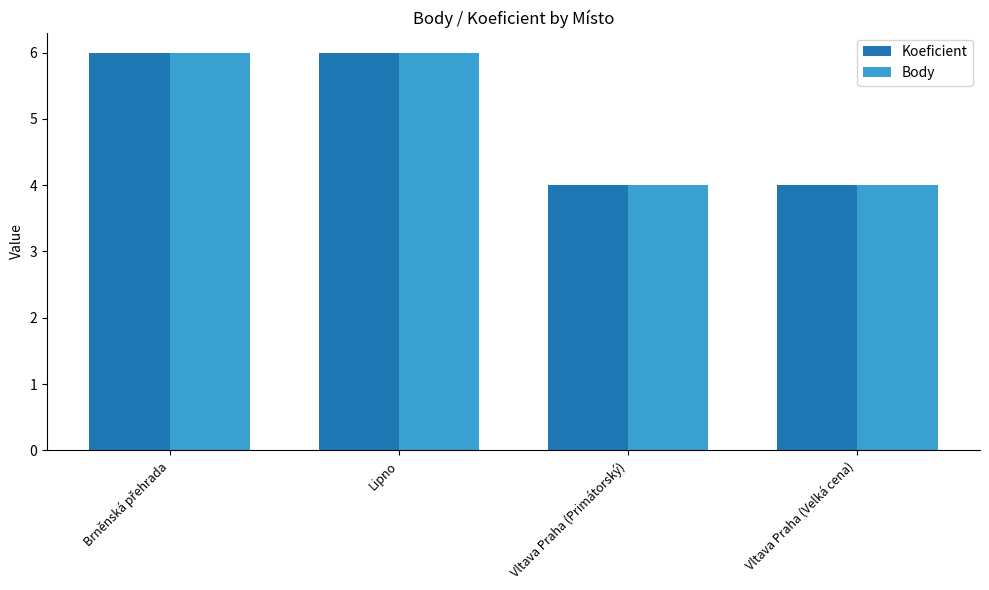

What is the sum of all Body values?

20